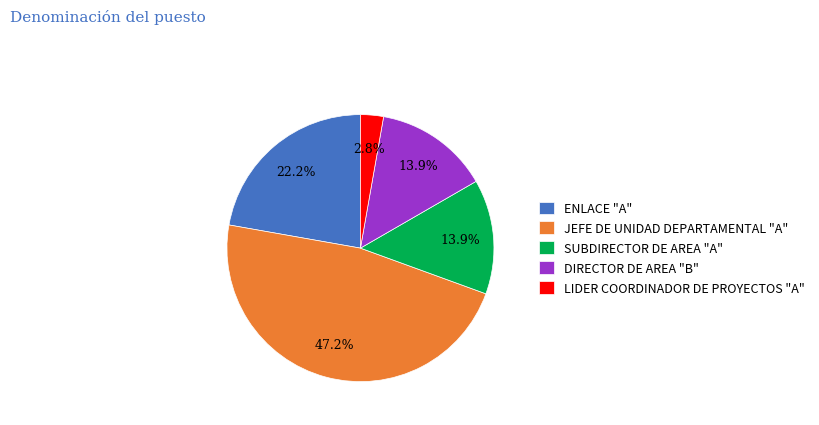

Which has a higher value, DIRECTOR DE AREA "B" or JEFE DE UNIDAD DEPARTAMENTAL "A"?

JEFE DE UNIDAD DEPARTAMENTAL "A"